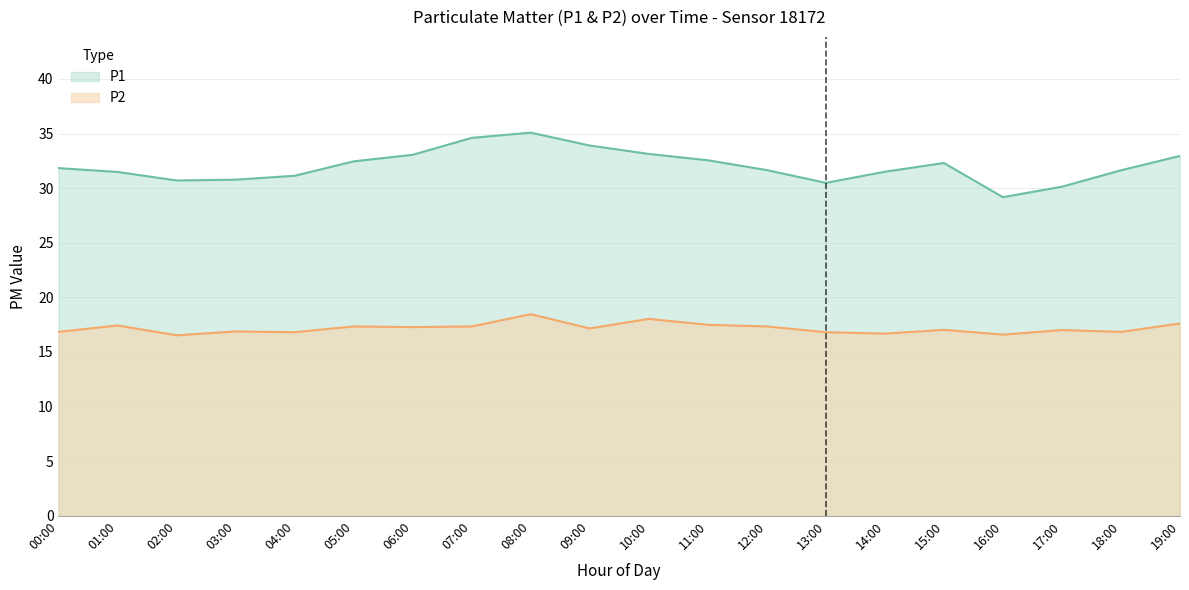

What is the value of the P1 point at the 1st from the left?

31.8